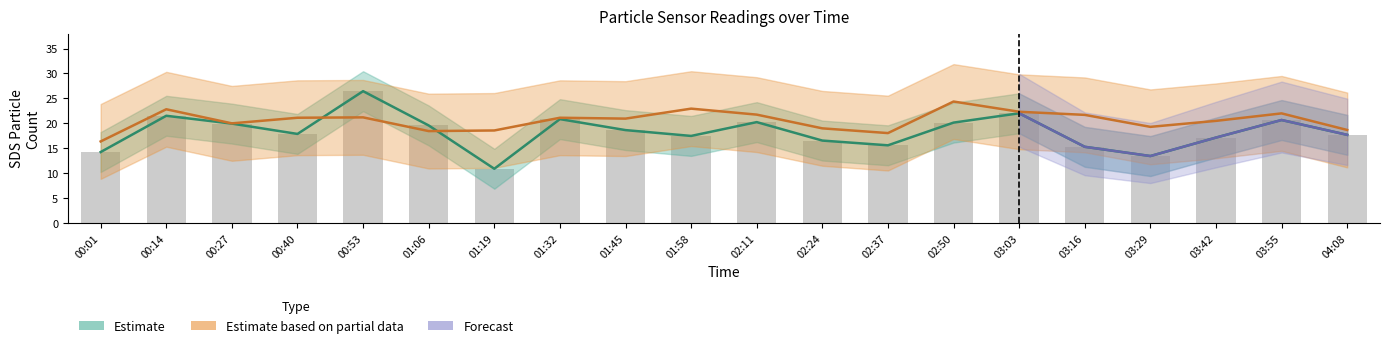

At how many categories does at least one series exceed 11?

20